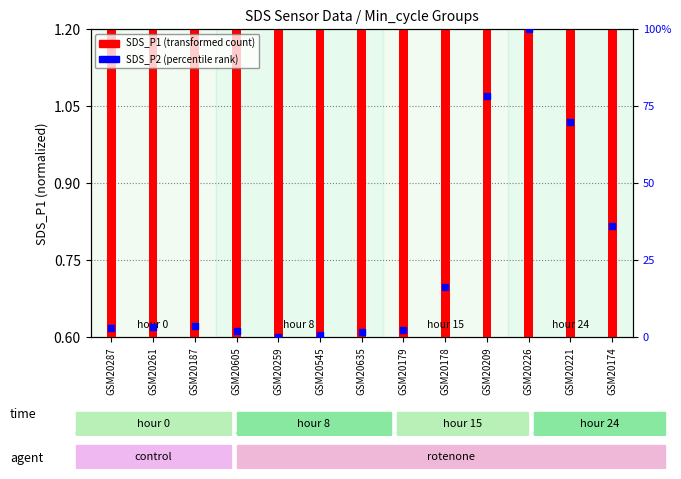

Which series has the largest total across all categories?

SDS_P2 (percentile)